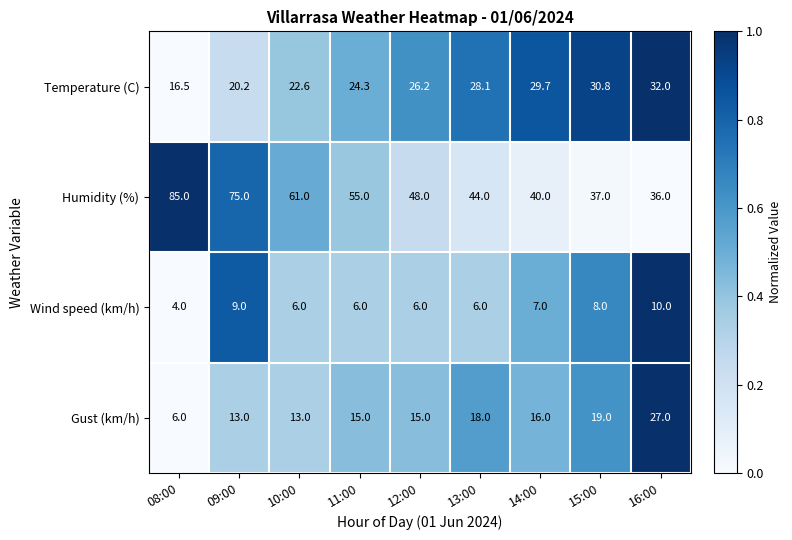

At which category is the sum across all series the highest?

09:00